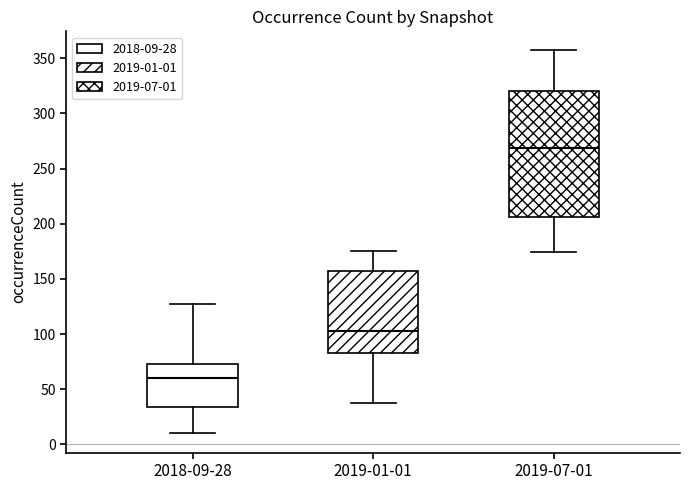

Which box has the lowest median line?

2018-09-28